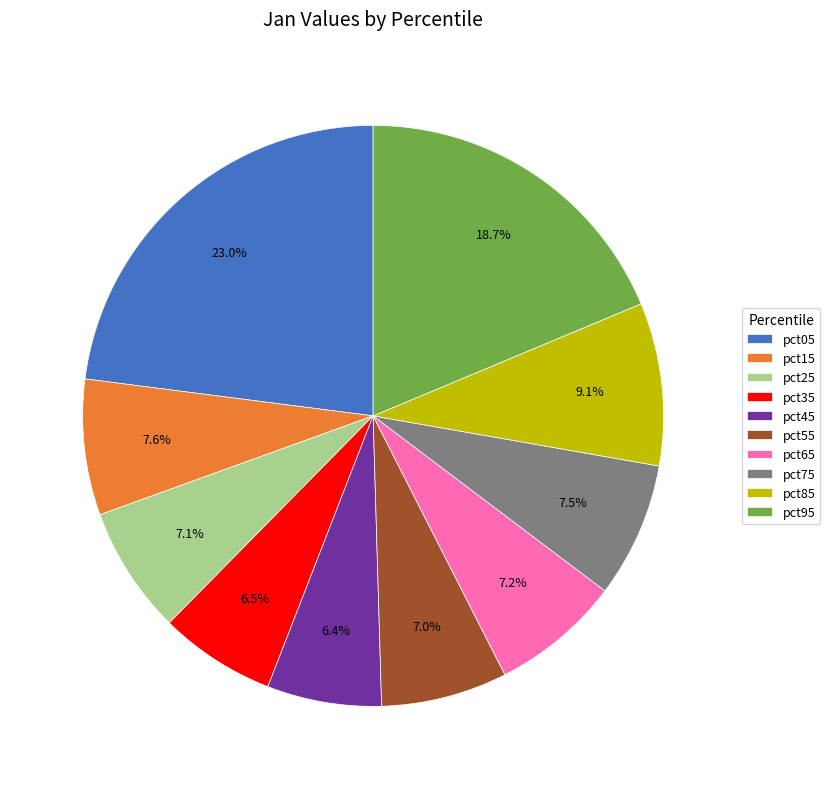

Does any single category account for the majority?

No